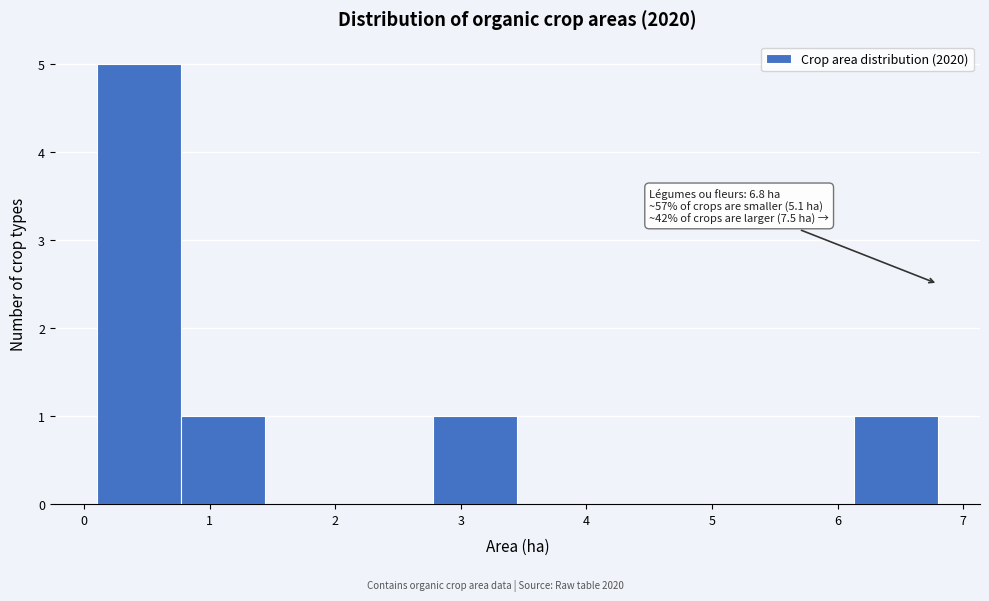

Which range on the x-axis has the tallest bar?

0.10 to 0.77